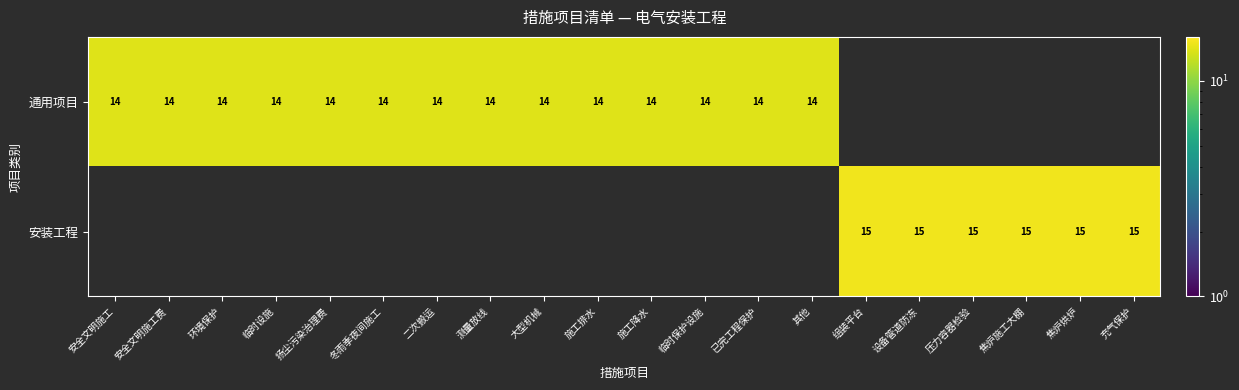

Is the value of 安装工程 at 焦炉施工大棚 greater than the value of 通用项目 at 已完工程保护?

Yes